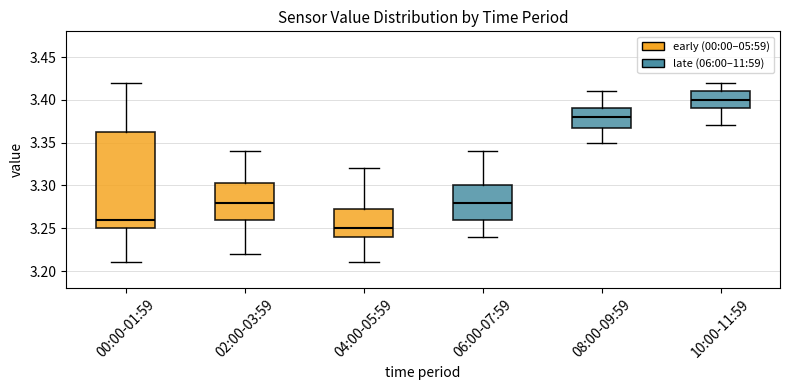

Where is the upper edge of the box for 02:00-03:59 on the y-axis? The values are not printed on the chart, so give them approximately, as read against the axis.

3.305